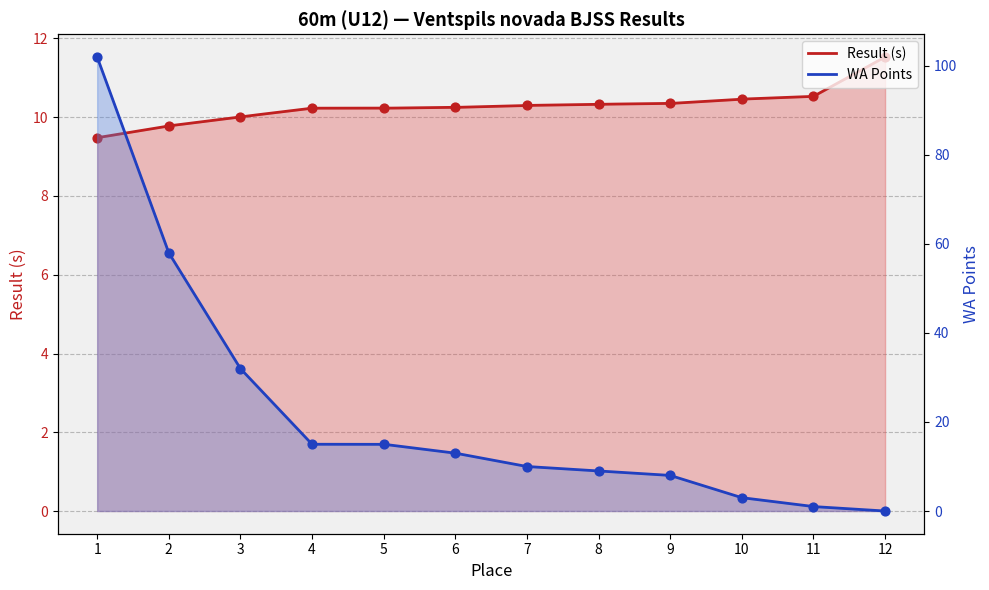

What are all the series names shown in the legend?

Result (s), WA Points